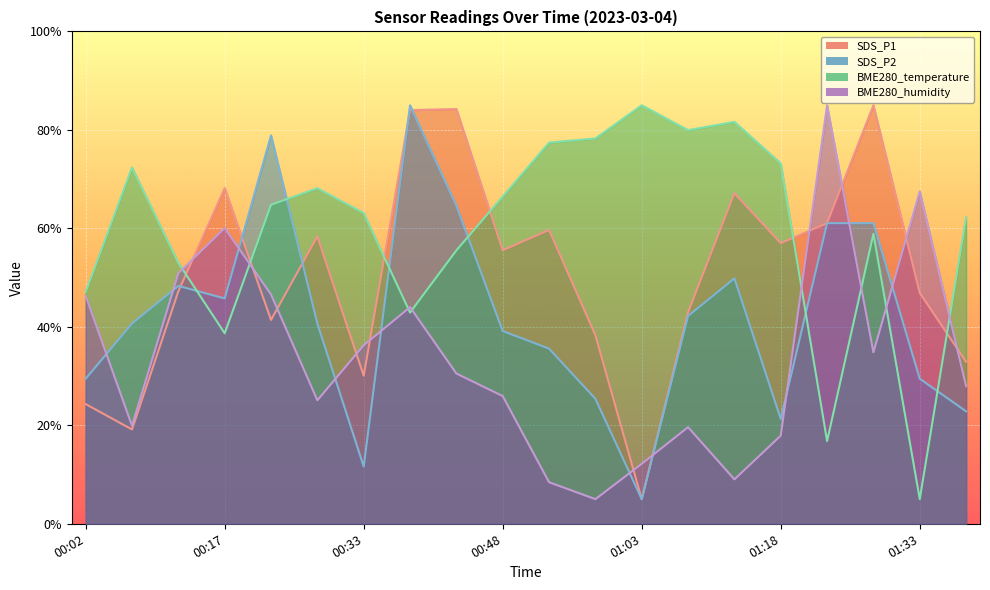

Does the chart display data point markers on the line(s)?

No